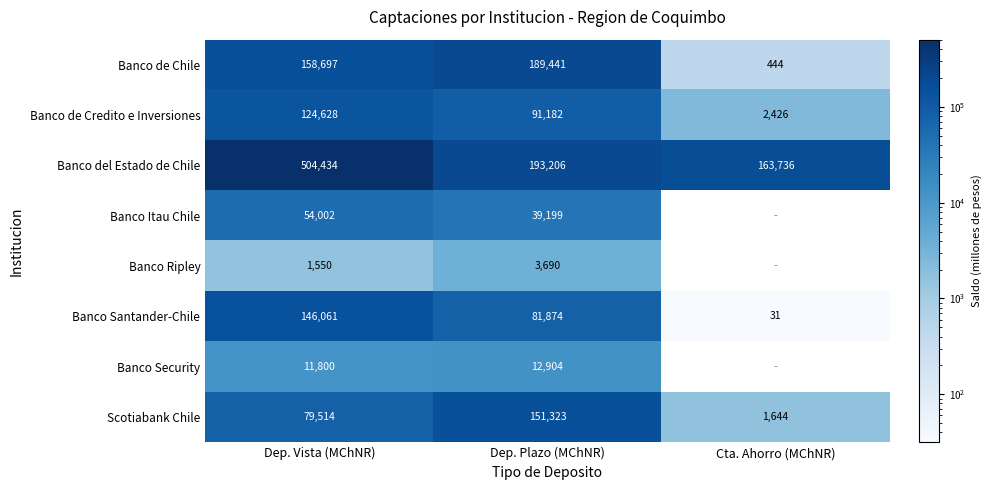

What is the sum of all Scotiabank Chile values?

232481